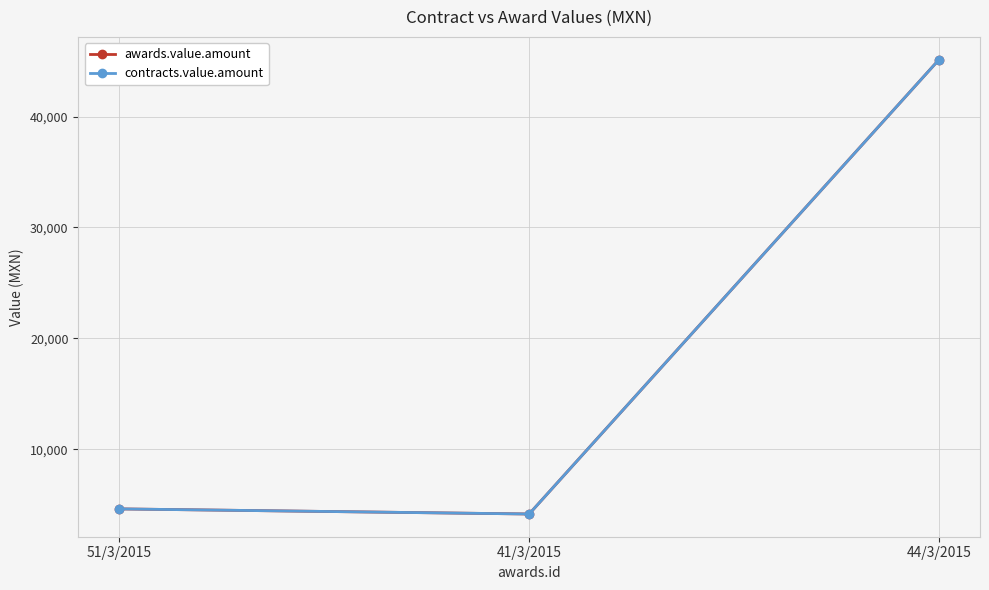

Reading right to left, extract all data points from this chart.

awards.value.amount: 45142	4150	4611
contracts.value.amount: 45142	4150	4611